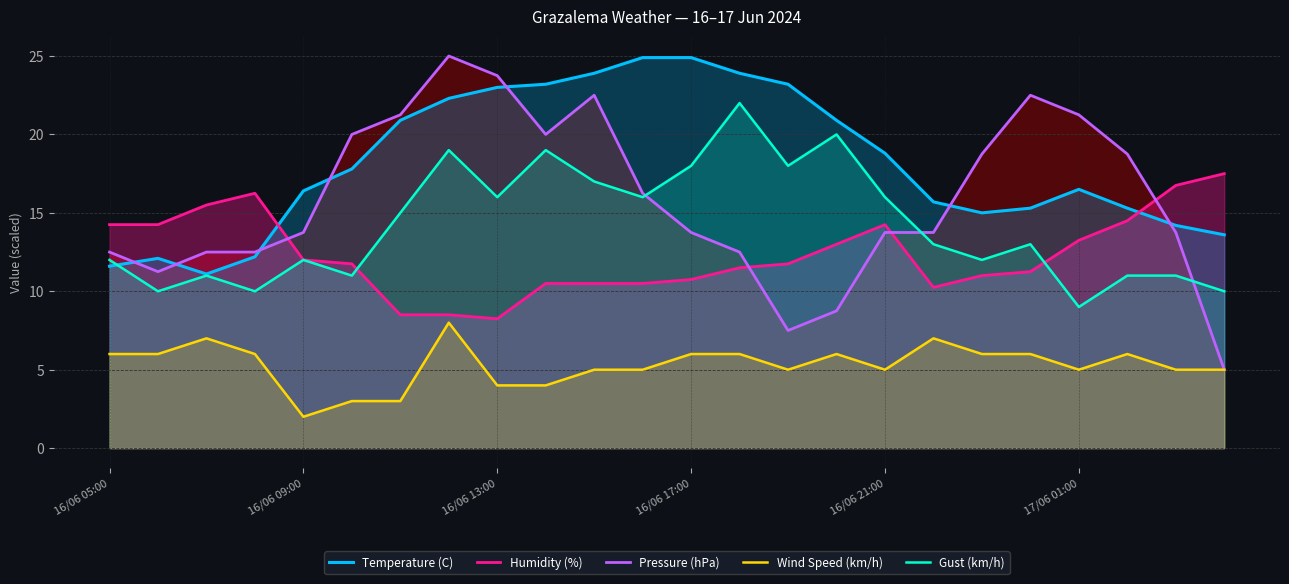

At how many categories does at least one series exceed 9?

24